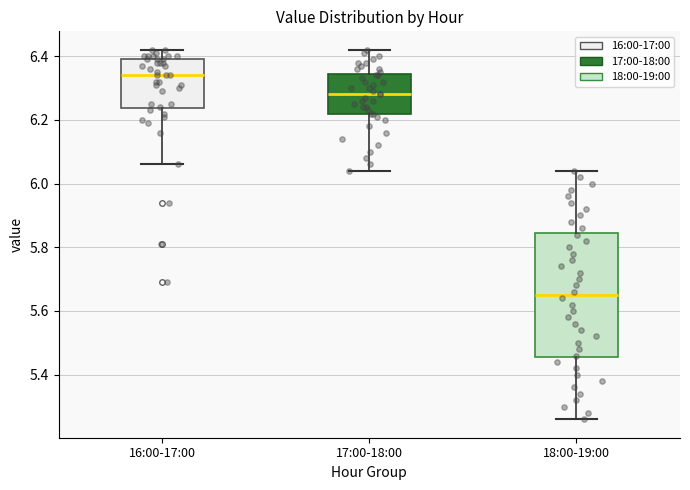

Which box has the lowest median line?

18:00-19:00